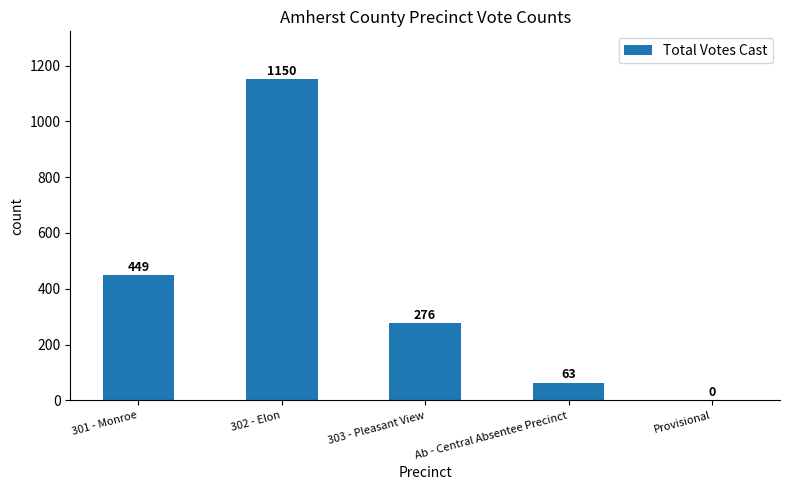

Are the bars horizontal?

No